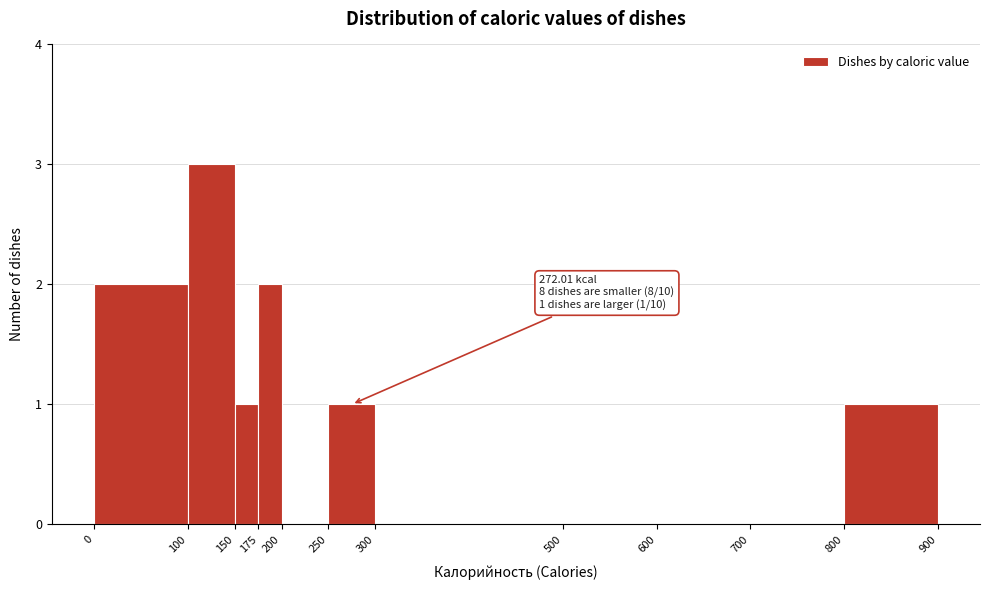

Which range on the x-axis has the tallest bar?

100 to 150